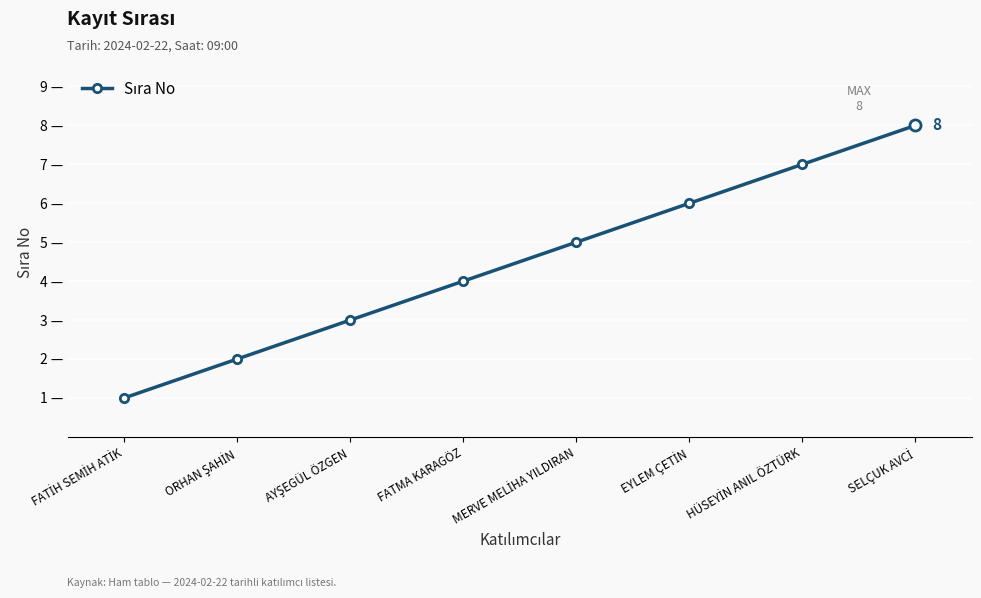

What is the ratio of the value at AYŞEGÜL ÖZGEN to the value at ORHAN ŞAHİN?

1.5